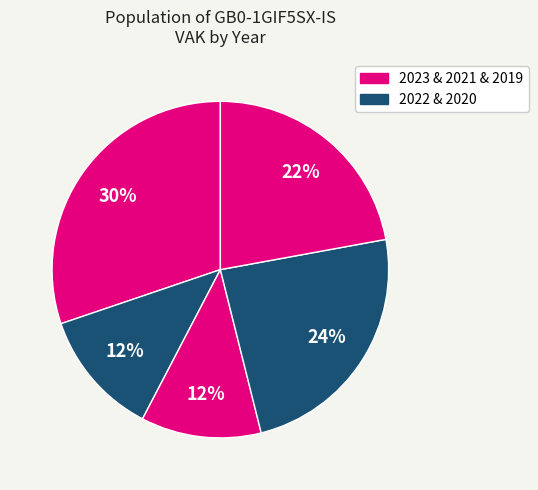

How many segments does this pie chart have?

5